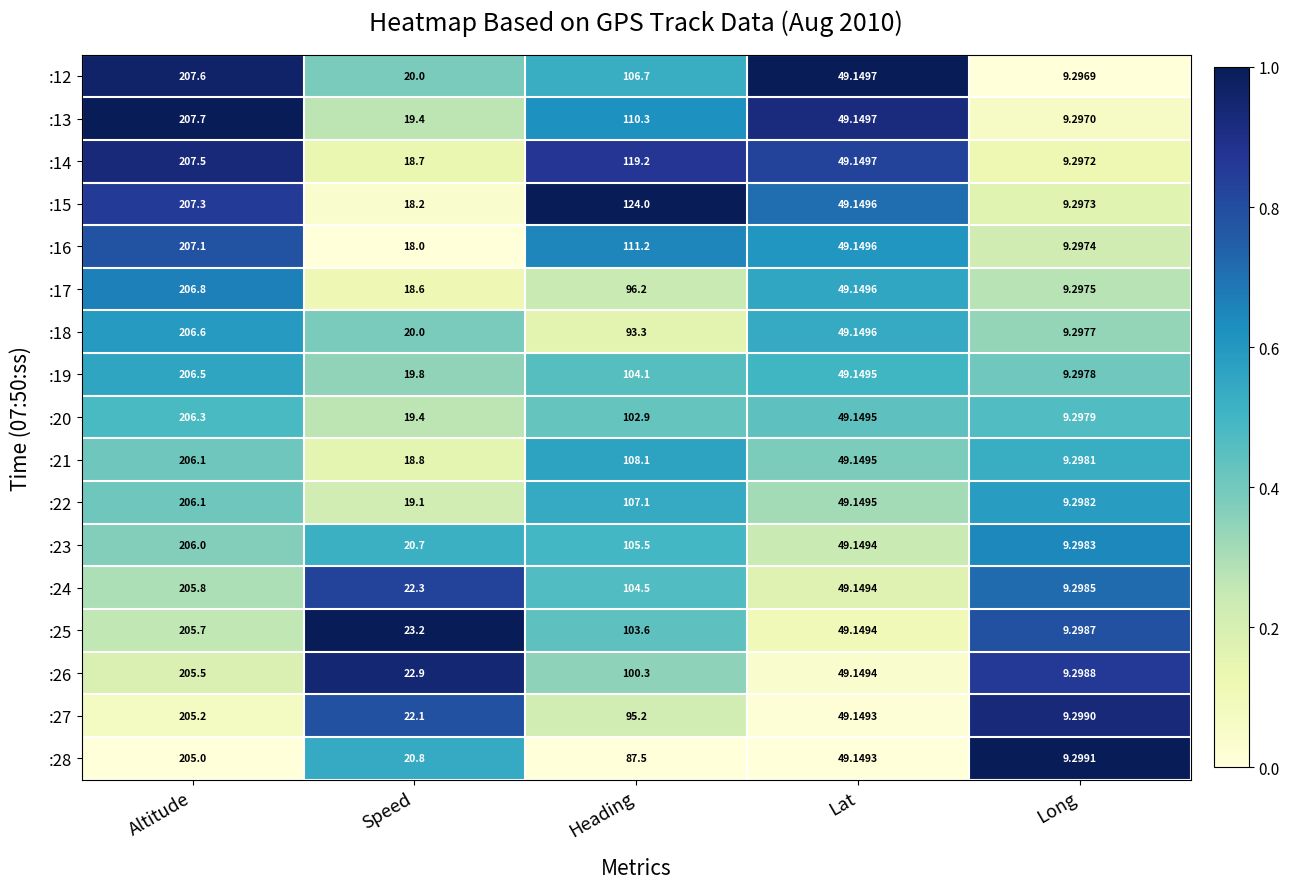

Is the value of :23 at Altitude greater than the value of :26 at Long?

Yes